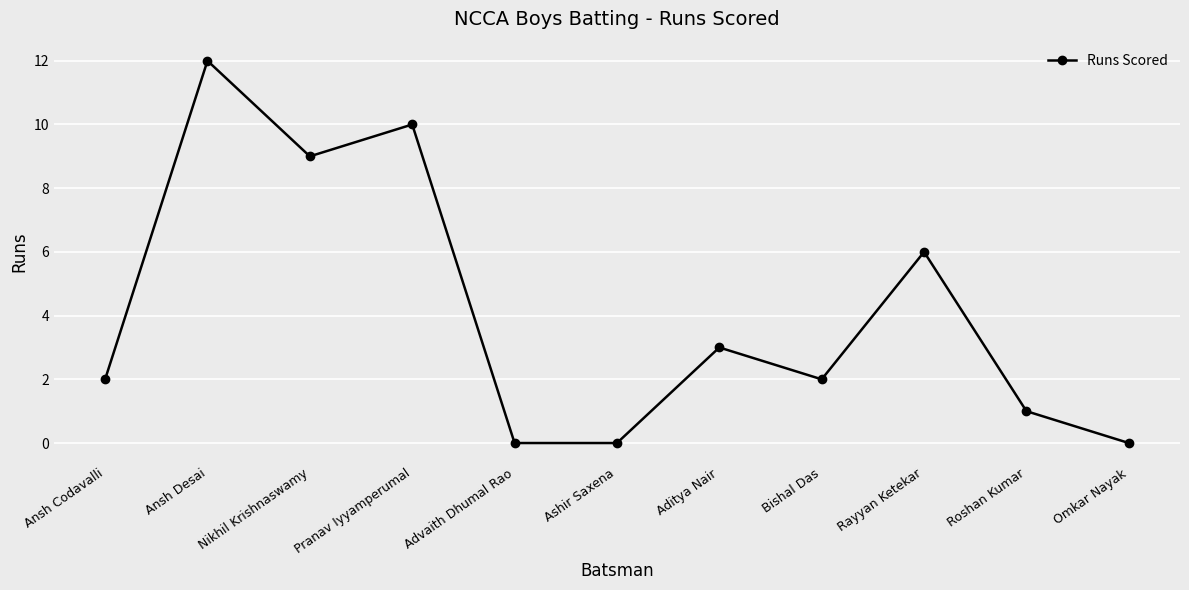

Count the number of categories in the chart.

11